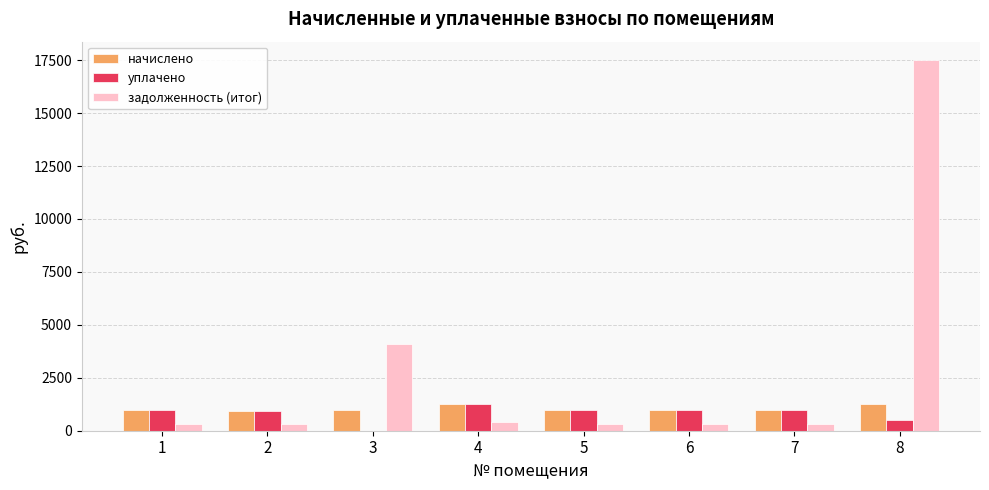

At which category is the sum across all series the highest?

8